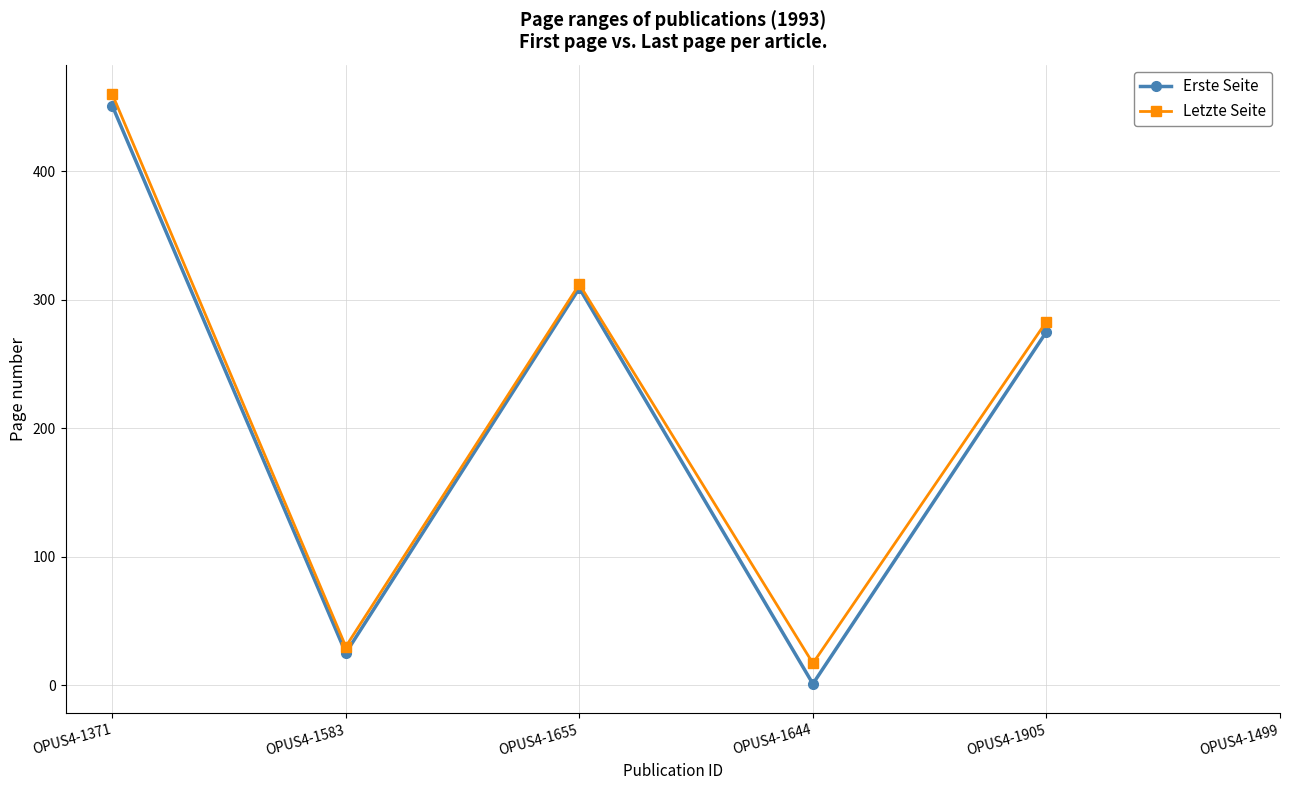

Between OPUS4-1583 and OPUS4-1371, which is larger?

OPUS4-1371